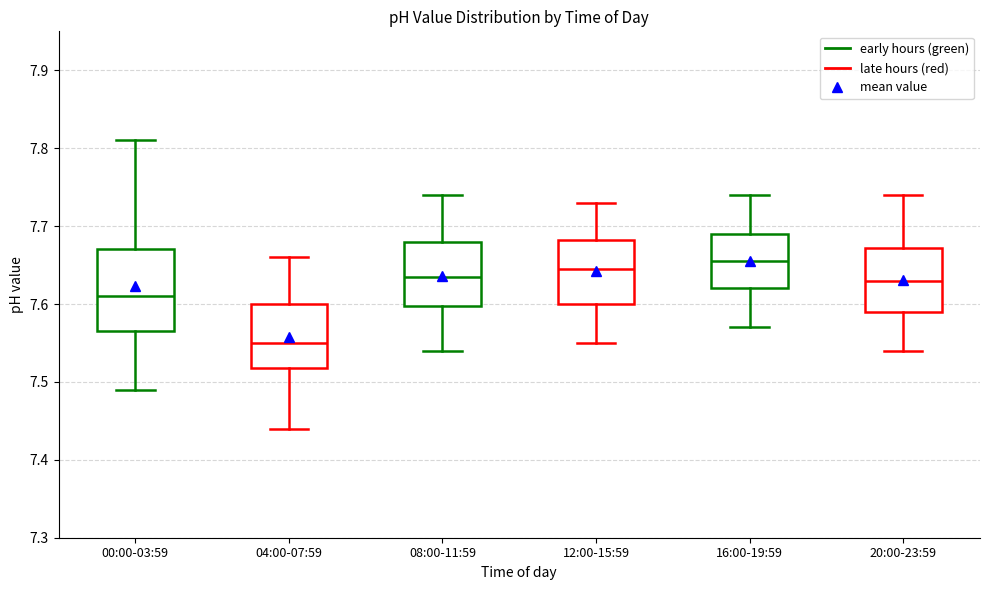

Which box is the tallest, from its lower edge to its upper edge?

00:00-03:59